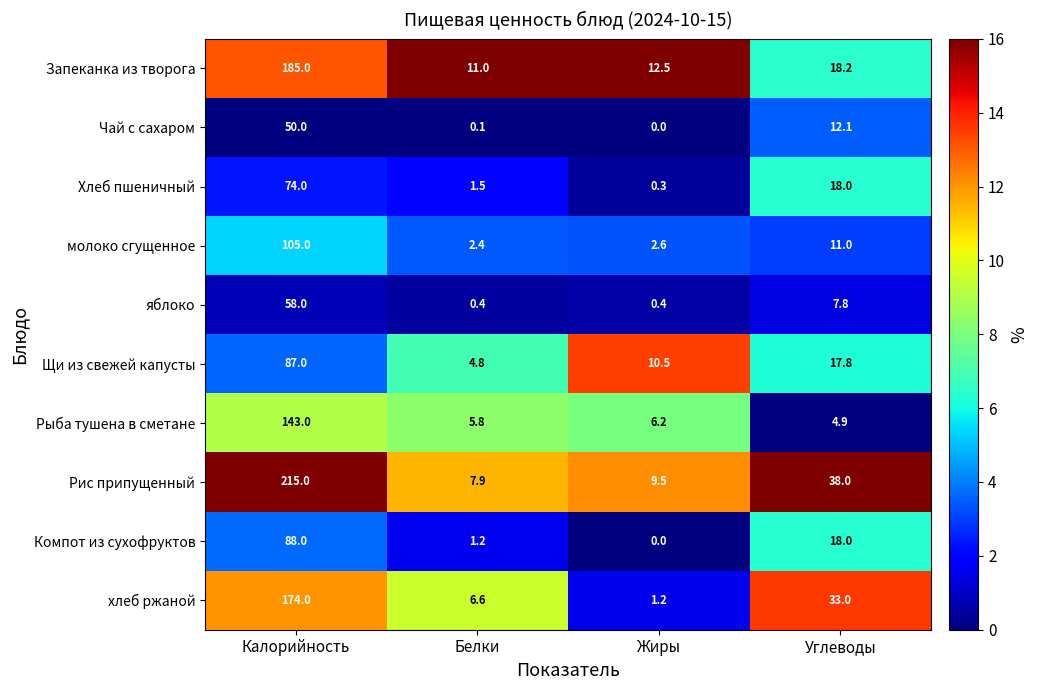

How many categories are shown in the chart?

4